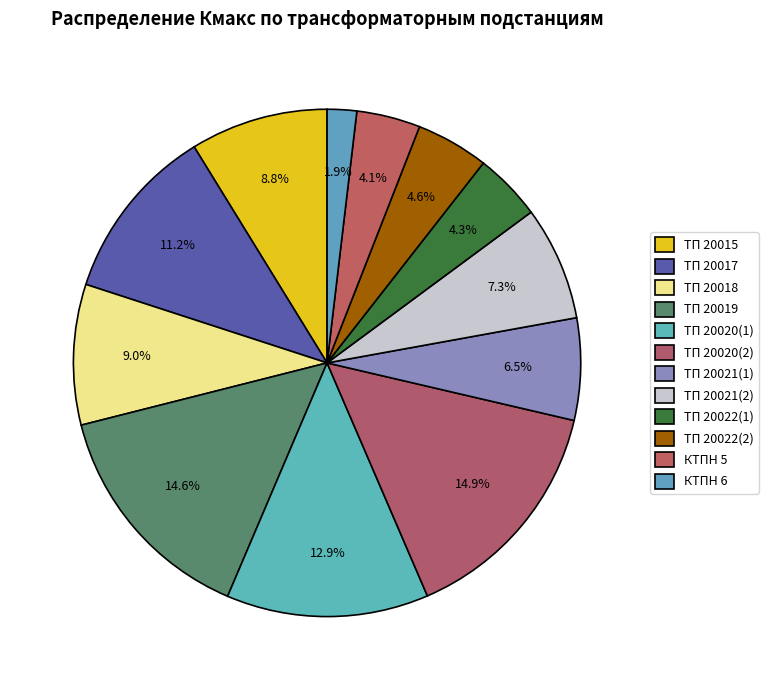

Is it true that ТП 20021(2) is 12% of the pie?

False